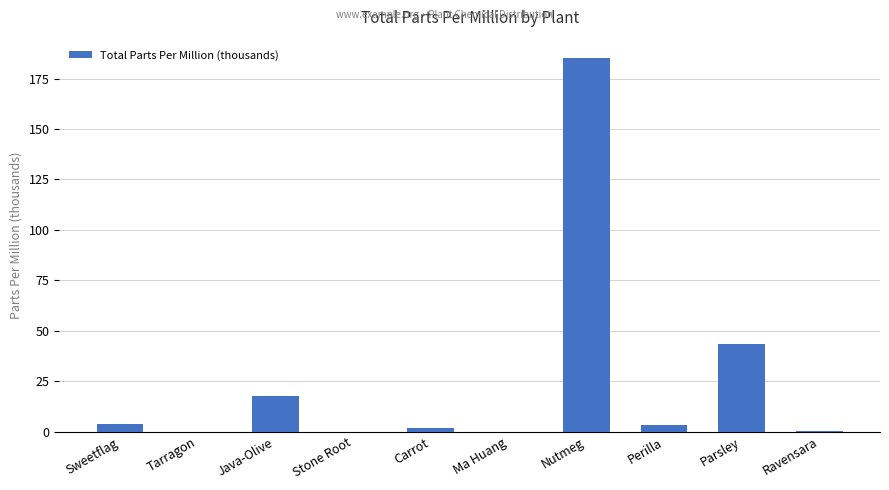

How many values exceed 3?

5